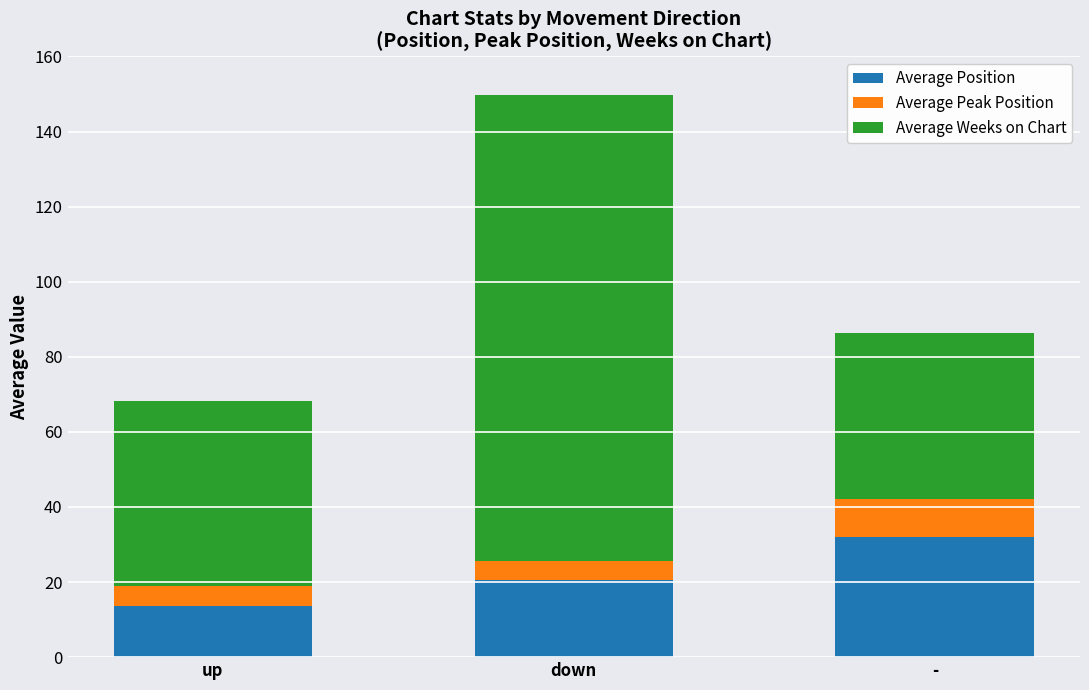

What is the average value of the Average Position series?

22.0